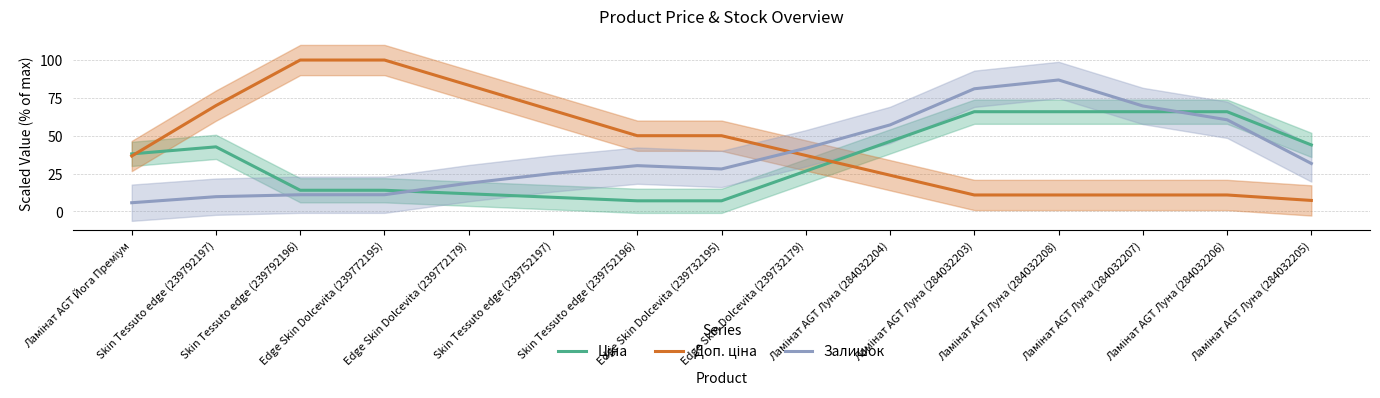

Does the chart display data point markers on the line(s)?

No